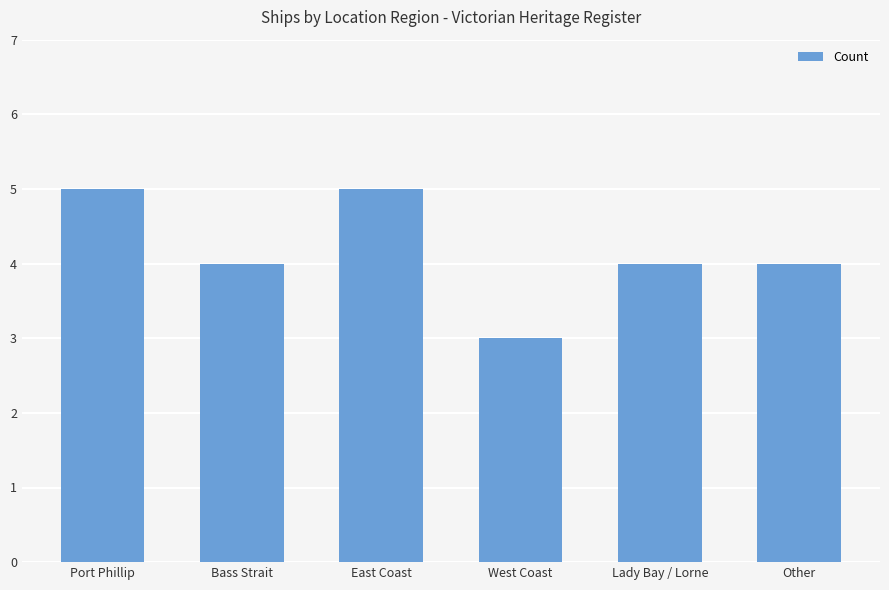

The value at Lady Bay / Lorne is 4. True or false?

True